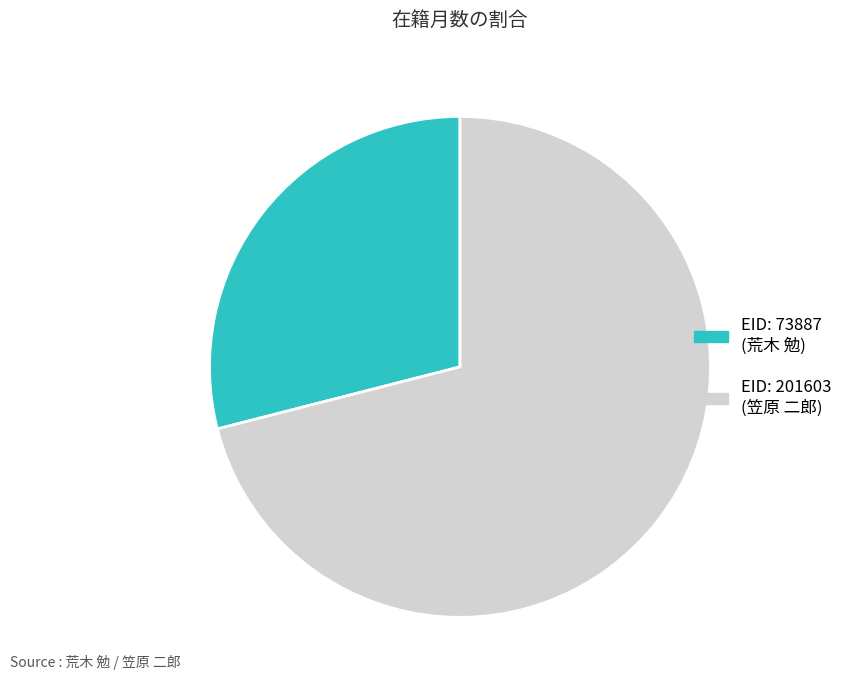

Is there a majority slice in this chart?

Yes